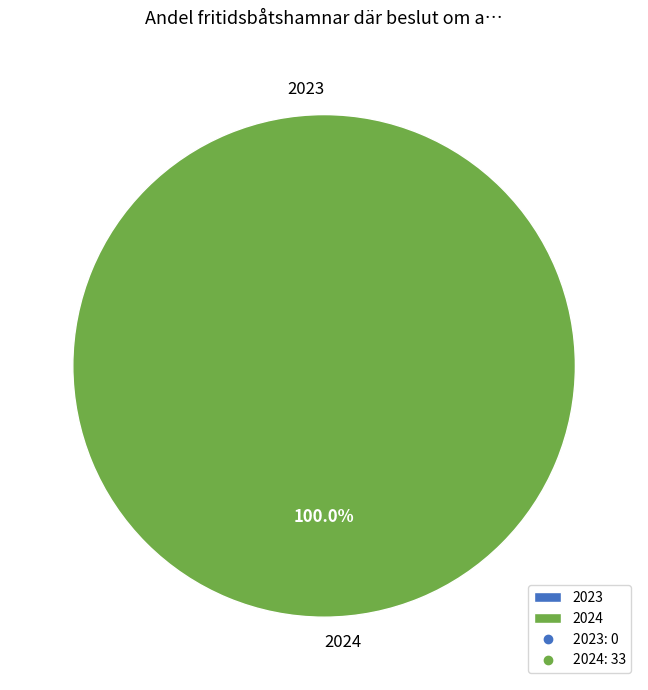

Which slice represents more than half of the pie?

2024